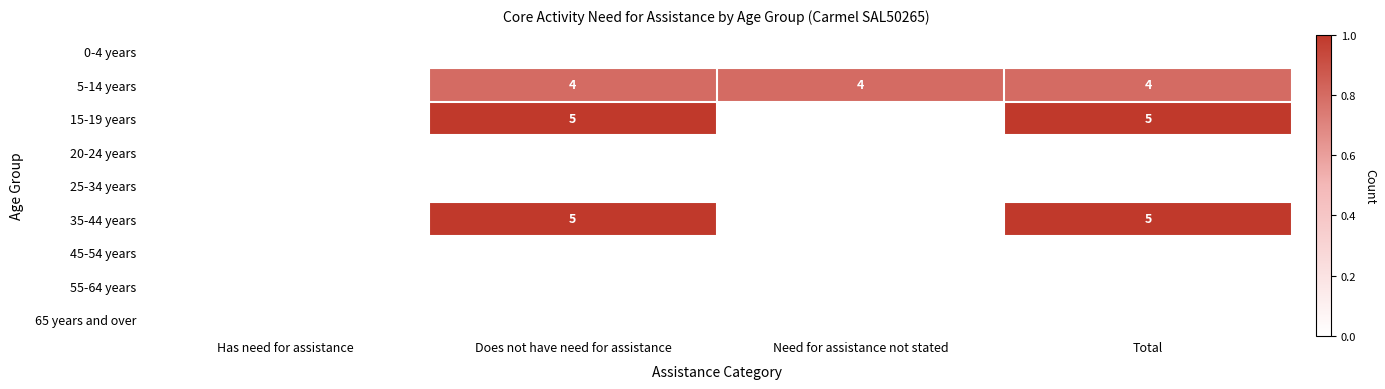

True or false: 15-19 years has a value of 9 at Does not have need for assistance.

False